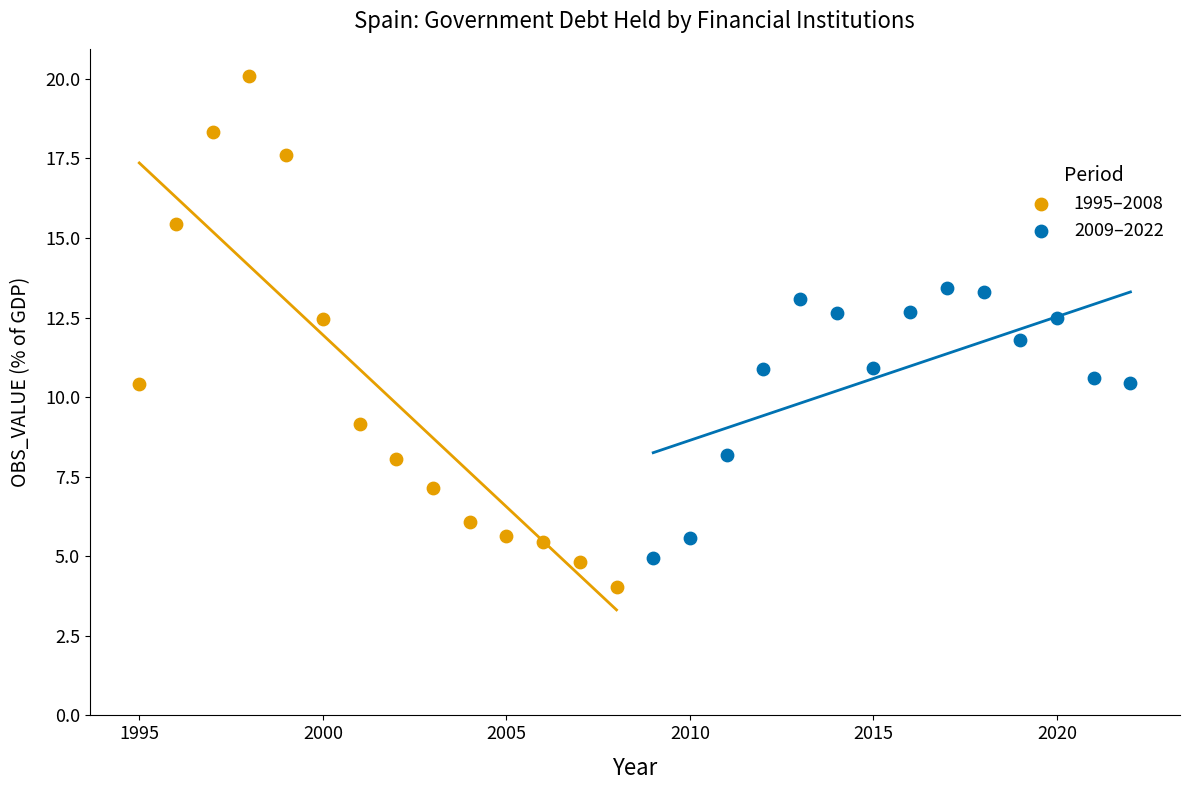

What are all the series names shown in the legend?

1995–2008, 2009–2022